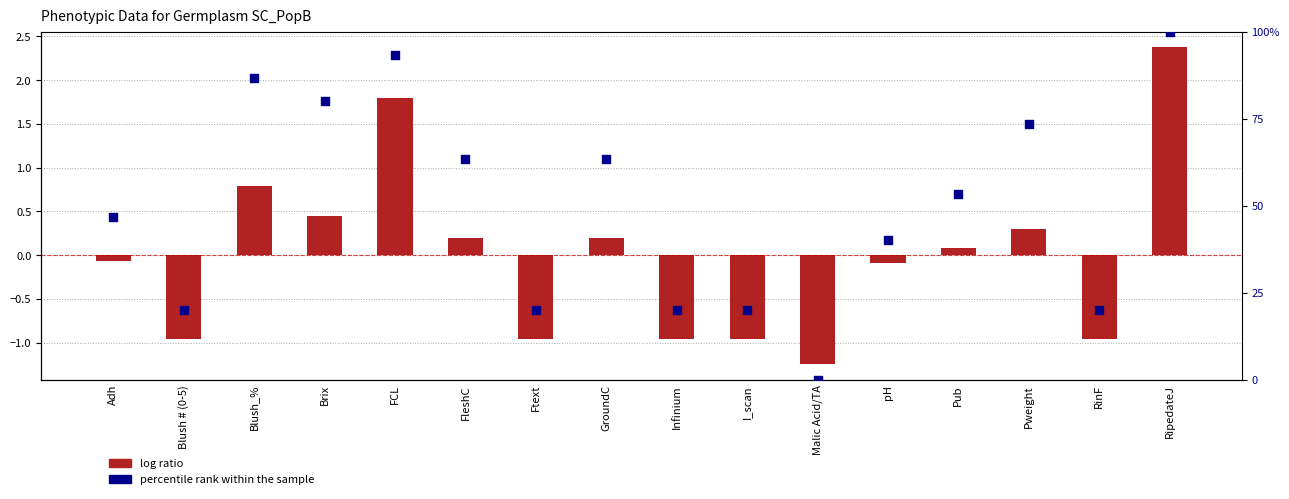

Which has a higher value, Blush_% or Blush # (0-5)?

Blush_%